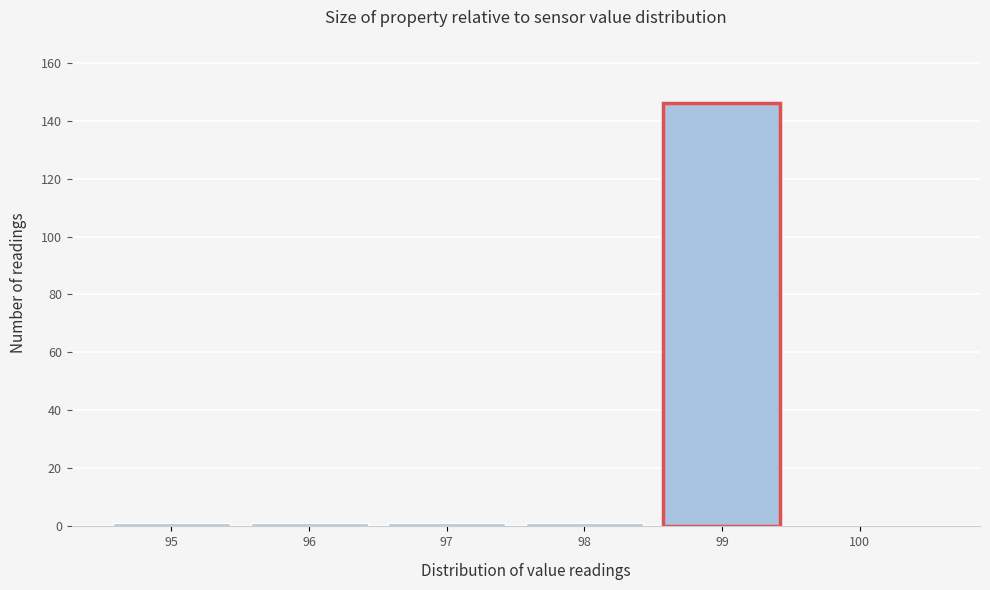

Reading left to right, what are all the values shown in this chart?

95=1	96=1	97=1	98=1	99=146	100=0